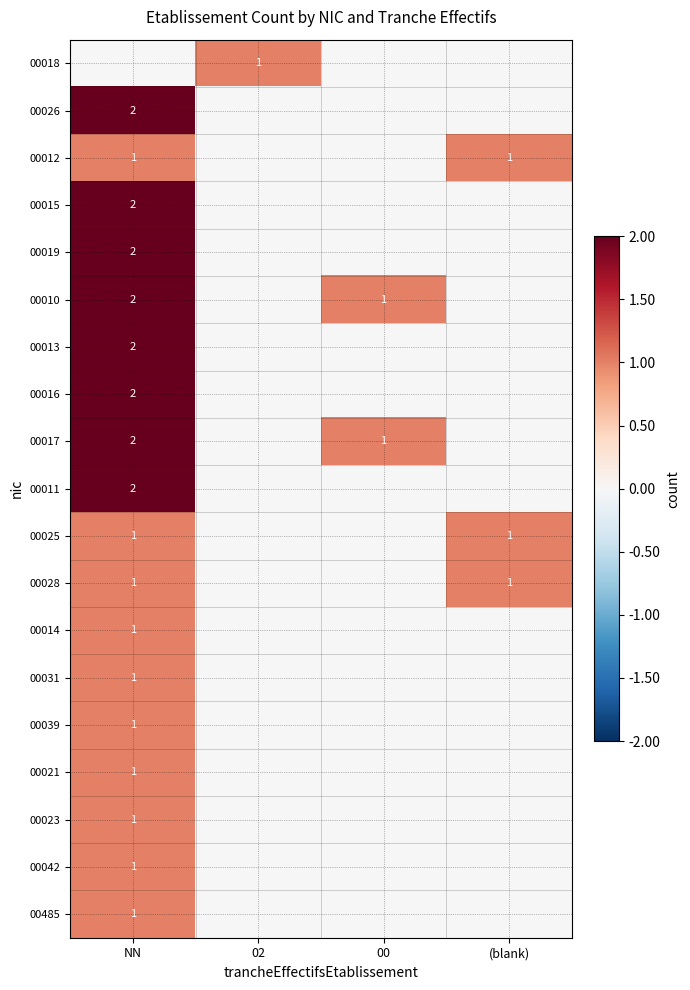

The 00010 series shows 0 at 00. True or false?

False